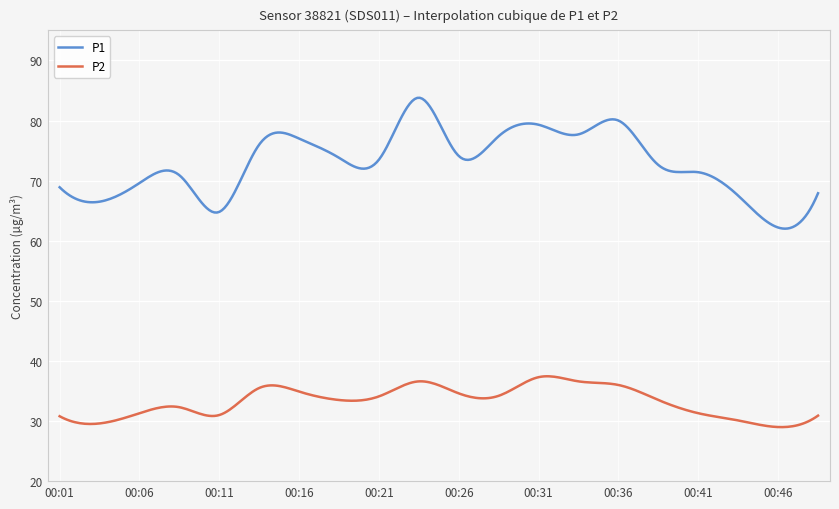

Which series has the largest total across all categories?

P1